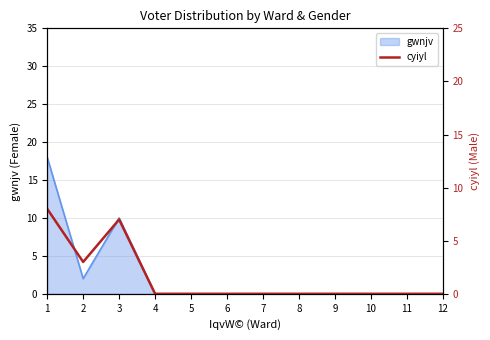

Count the values in the range 0 to 3.

10